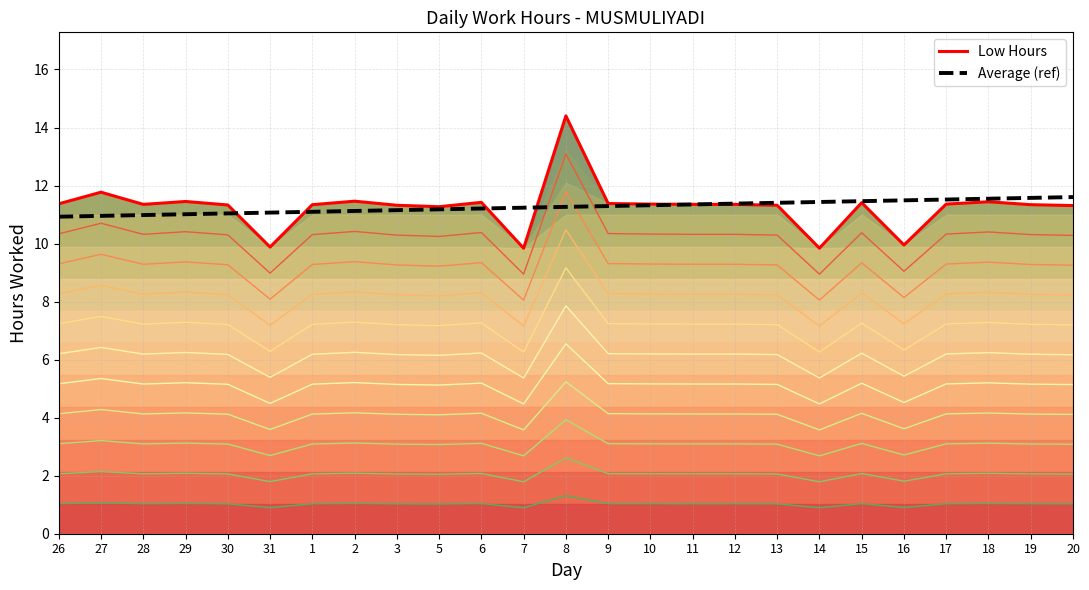

Reading right to left, extract all data points from this chart.

Low Hours: 20=11.3	19=11.3	18=11.4	17=11.4	16=9.9	15=11.4	14=9.8	13=11.3	12=11.3	11=11.3	10=11.4	9=11.4	8=14.4	7=9.8	6=11.4	5=11.3	3=11.3	2=11.5	1=11.3	31=9.9	30=11.3	29=11.4	28=11.3	27=11.8	26=11.4
Average (ref): 20=11.6	19=11.6	18=11.5	17=11.5	16=11.5	15=11.5	14=11.4	13=11.4	12=11.4	11=11.3	10=11.3	9=11.3	8=11.3	7=11.2	6=11.2	5=11.2	3=11.2	2=11.1	1=11.1	31=11.1	30=11.0	29=11.0	28=11.0	27=11.0	26=10.9